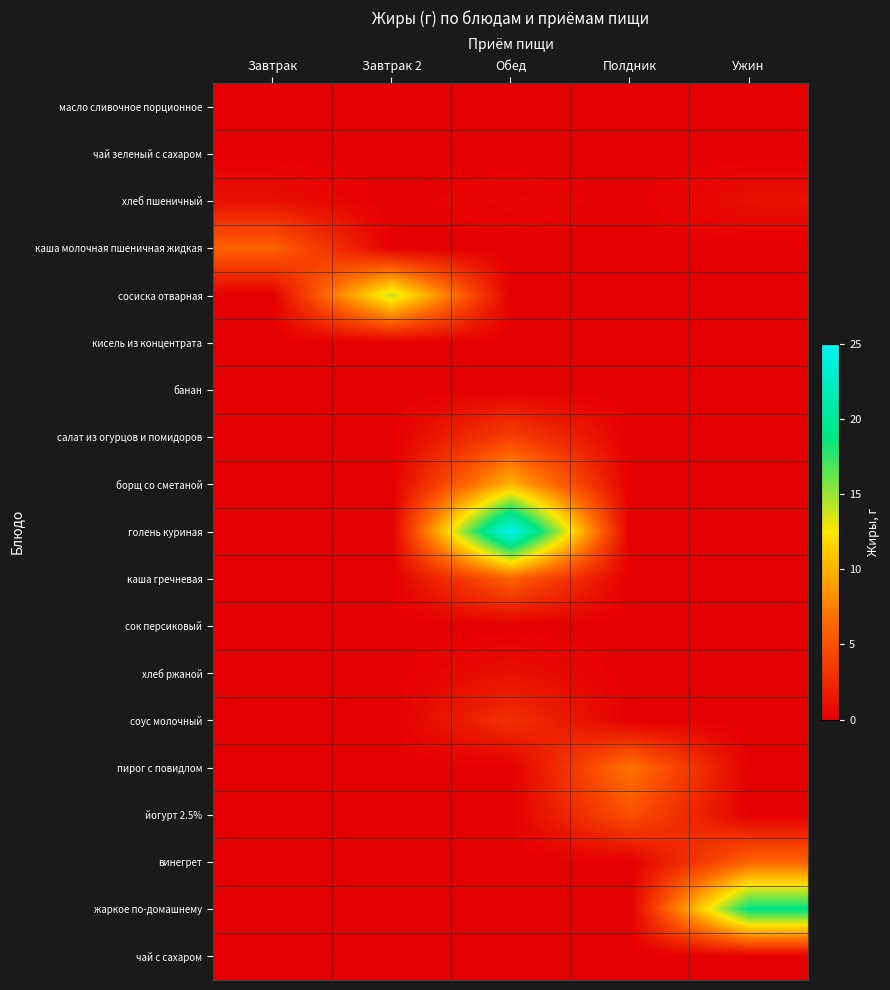

Between Завтрак and Обед, which is larger?

Завтрак